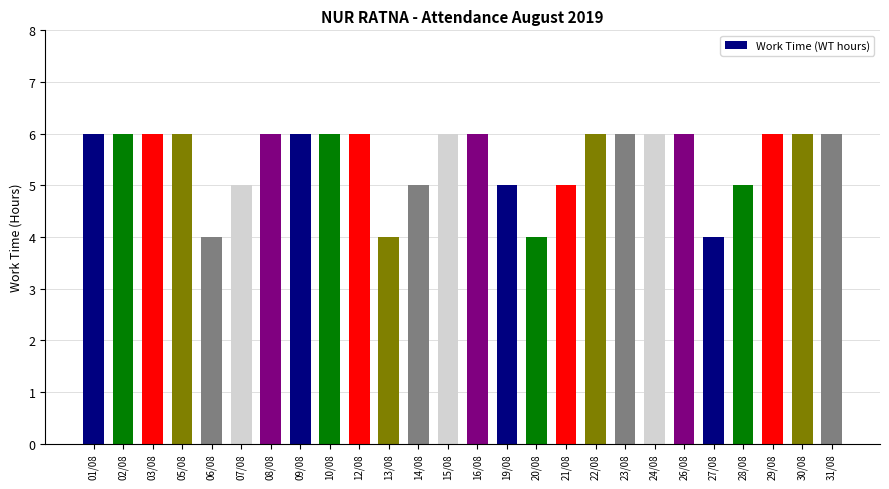

What position from the left is 14/08?

12